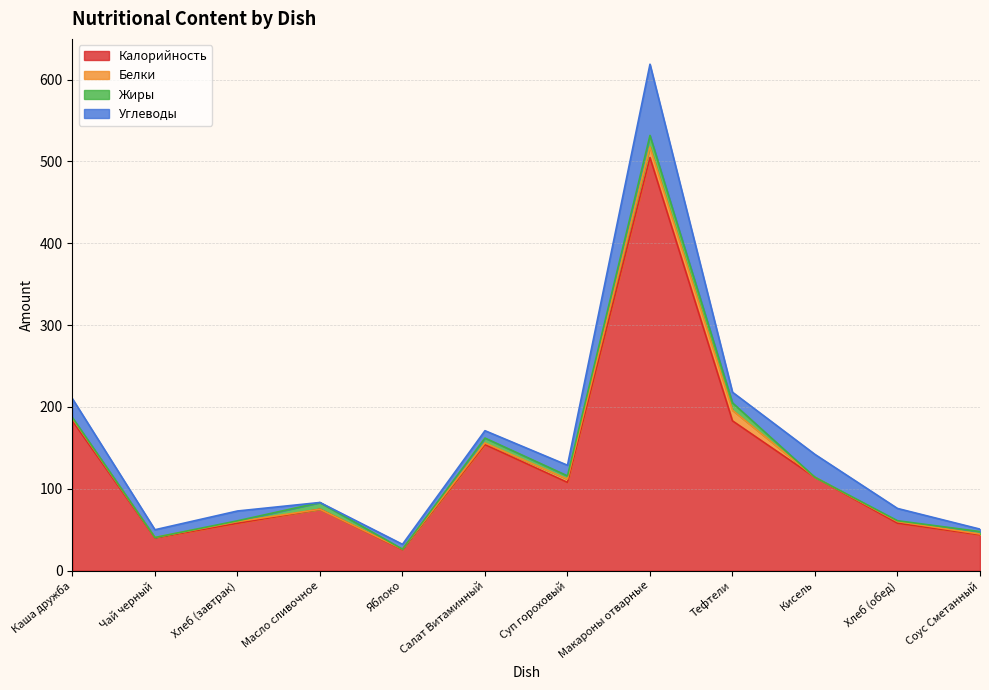

Is the value of Углеводы at Кисель greater than the value of Калорийность at Соус Сметанный?

No